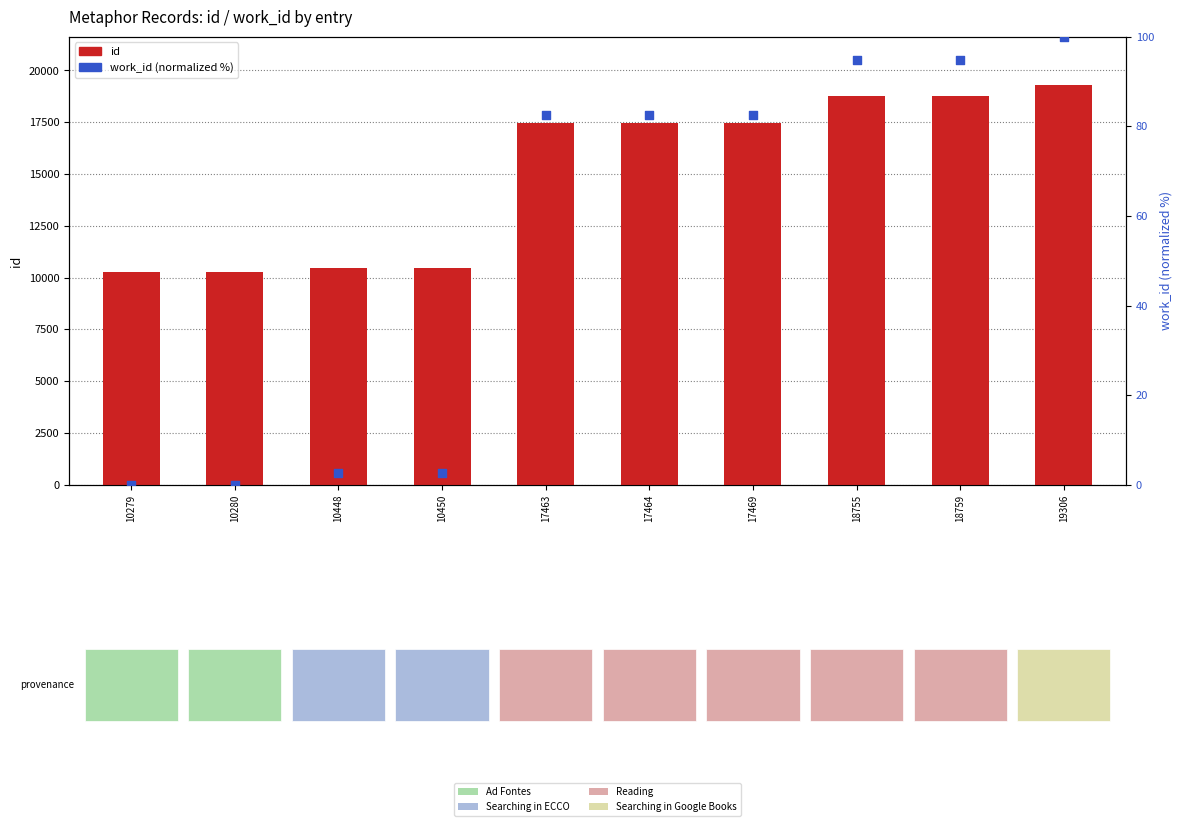

Which series has the largest Y range (max minus min)?

id